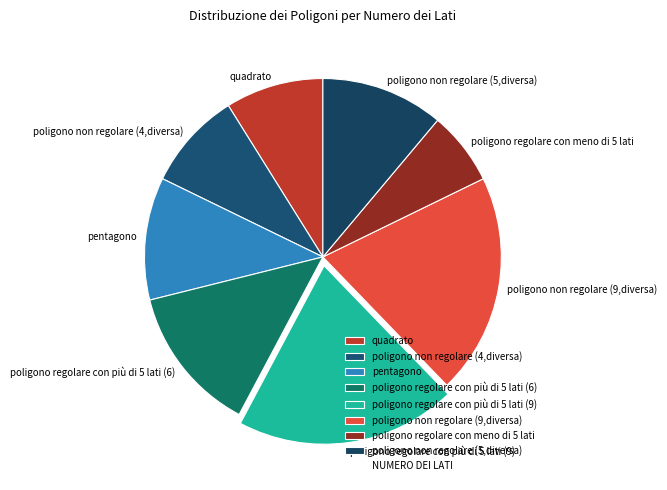

Does poligono non regolare (4,diversa) represent more than half of the total?

No